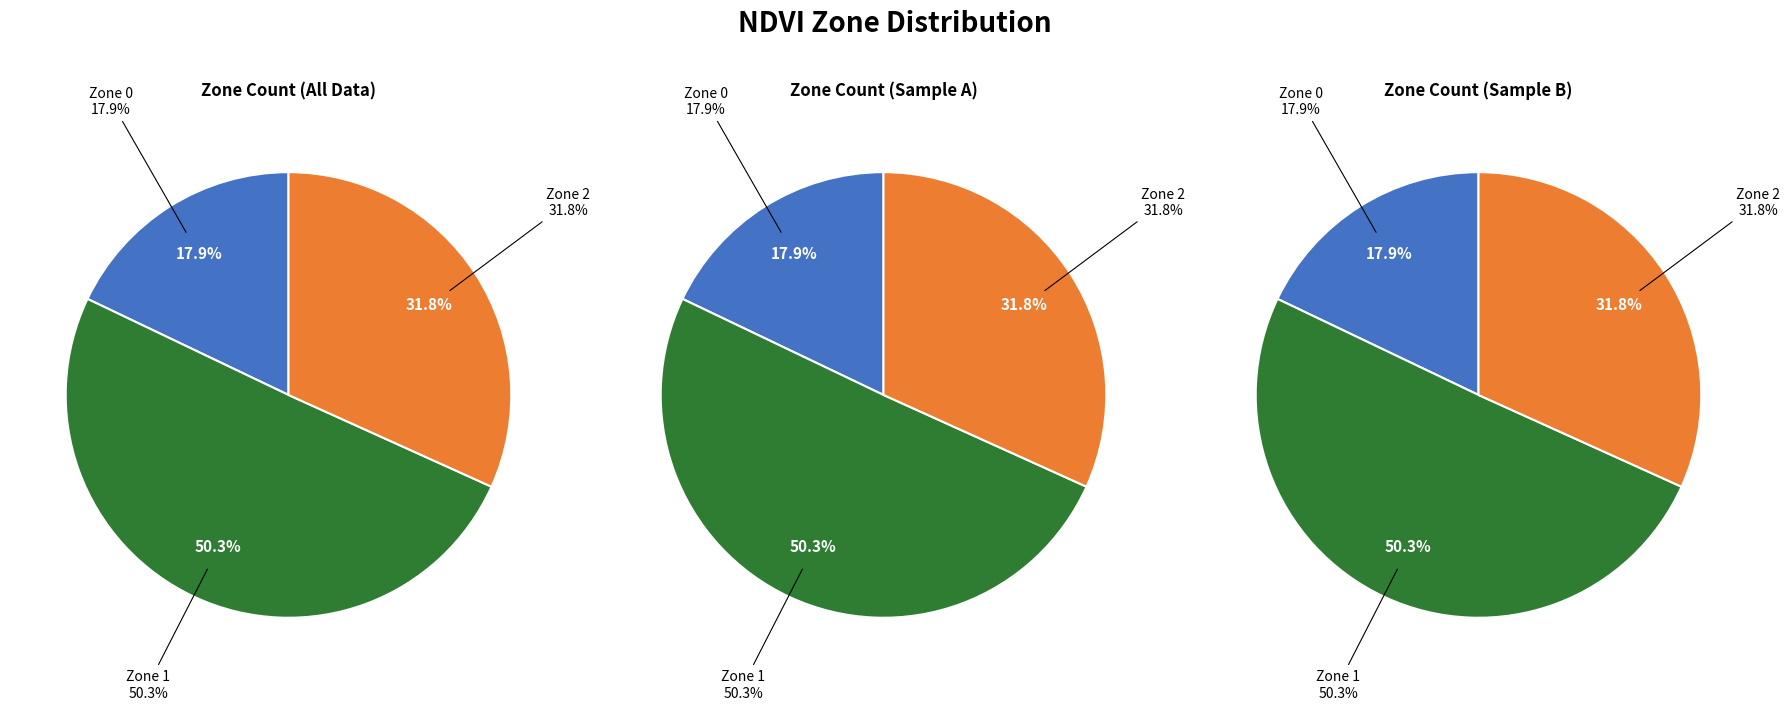

Which slice represents more than half of the pie?

Zone 1